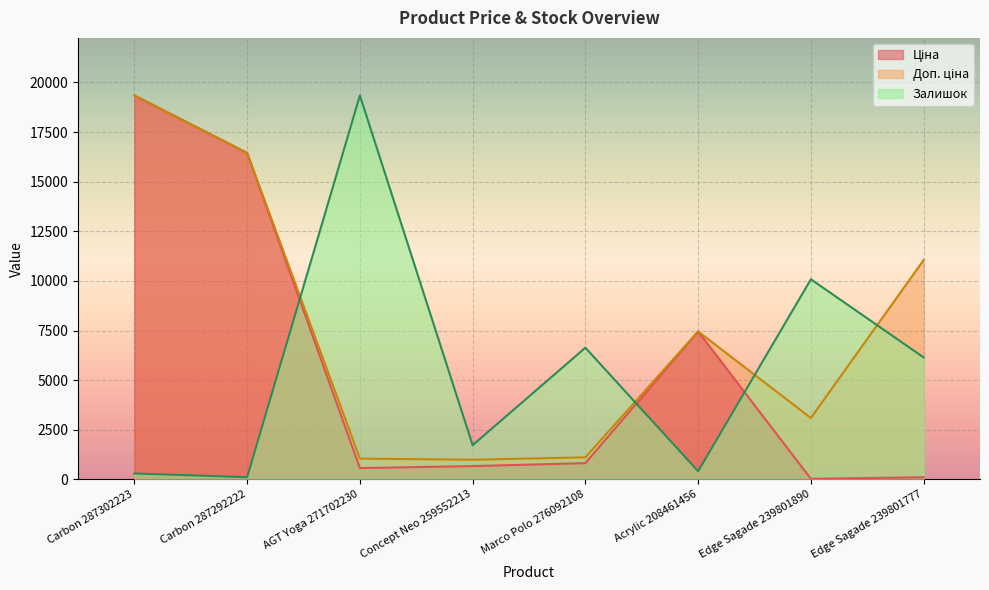

Reading left to right, list all the values displayed in this chart.

Ціна: 19343.1	16448.2	571.6	672.1	822.0	7453.8	30.9	110.5
Доп. ціна: 19343.1	16448.2	1048.0	992.7	1114.0	7453.8	3095.0	11055.0
Залишок: 299.9	112.5	19343.1	1724.4	6635.1	412.4	10083.9	6147.8